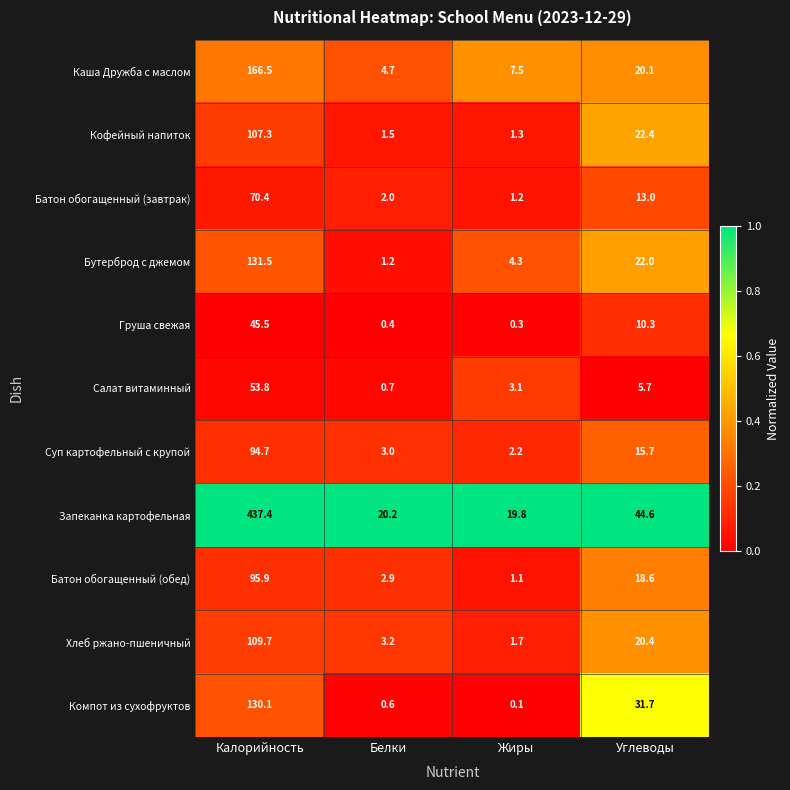

What is the difference between the maximum and second lowest values in the Салат витаминный series?

50.7